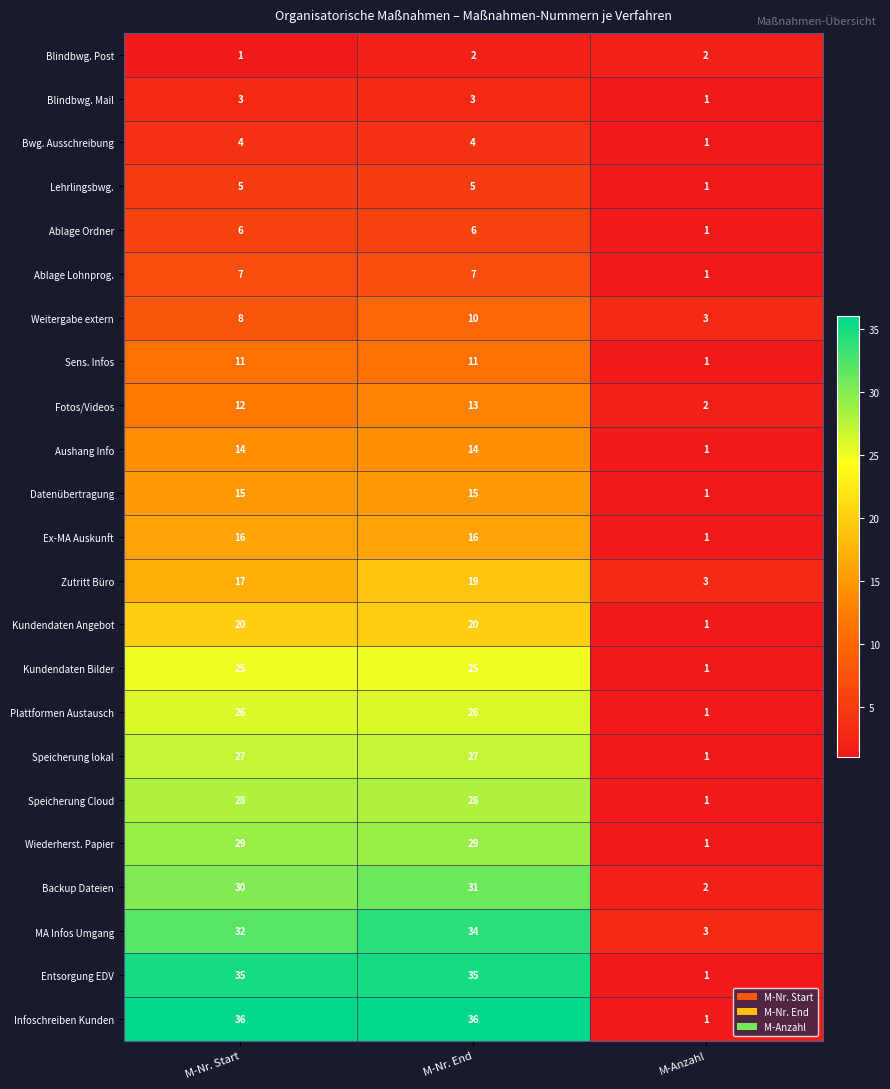

Is the value of Ablage Ordner at M-Anzahl greater than the value of Blindbwg. Post at M-Anzahl?

No